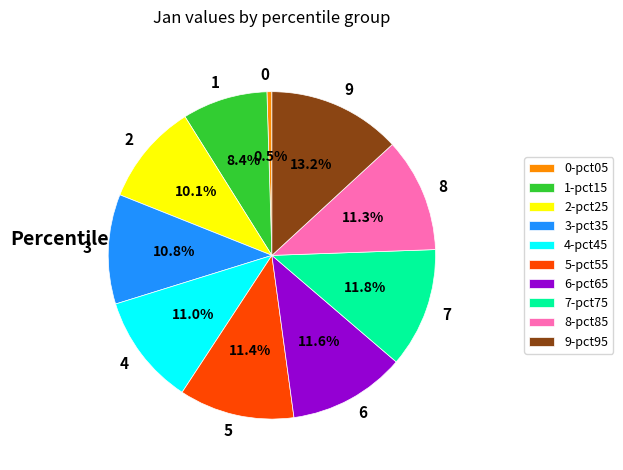

What percentage is NOT represented by 9?

86.8%